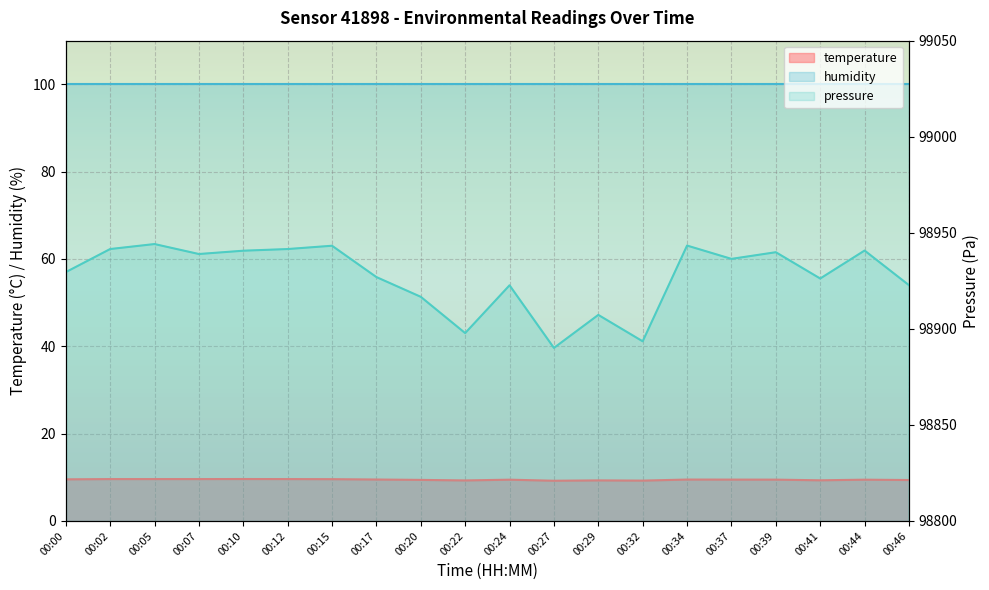

Reading right to left, what are all the values shown in this chart?

pressure: 98922.7	98940.8	98926.2	98939.9	98936.4	98943.3	98893.5	98907.2	98890.1	98922.7	98897.8	98916.7	98926.9	98943.2	98941.5	98940.7	98938.9	98944.1	98941.5	98929.5
temperature: 9.4	9.4	9.3	9.5	9.5	9.5	9.2	9.3	9.2	9.4	9.3	9.4	9.5	9.6	9.6	9.6	9.6	9.6	9.6	9.5